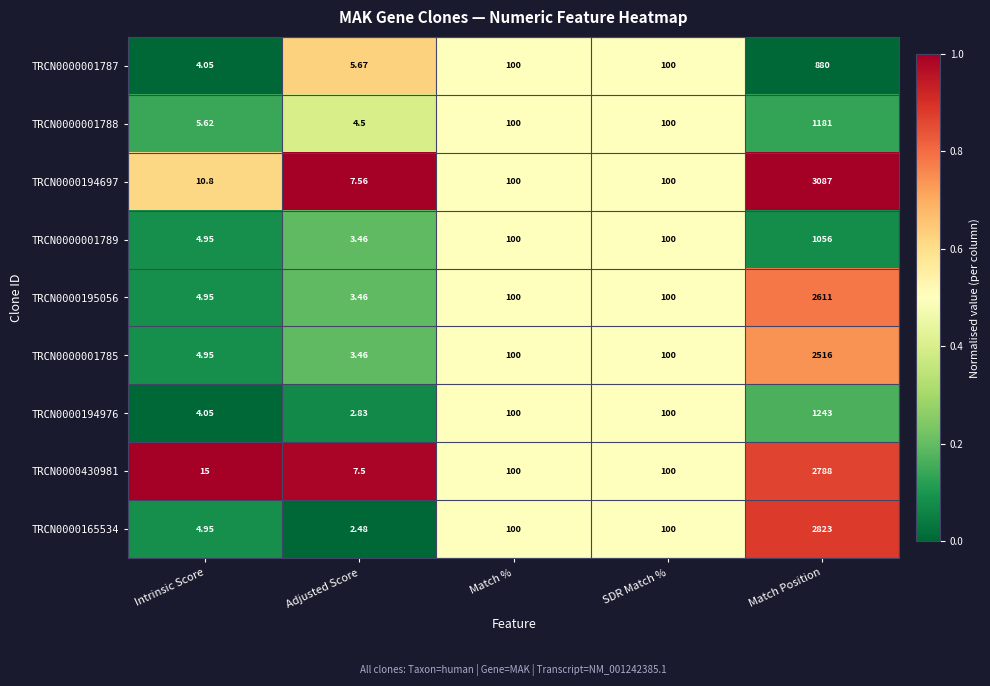

Is the value of TRCN0000001788 at Match Position greater than the value of TRCN0000001787 at Adjusted Score?

Yes